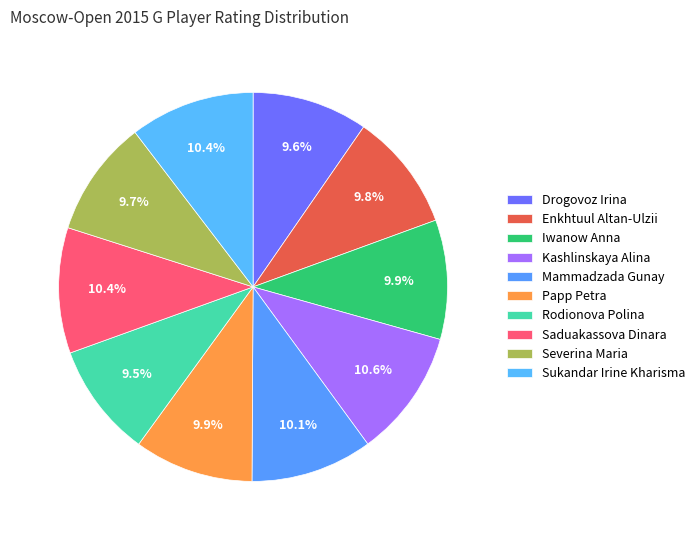

Is it true that Iwanow Anna is 1% of the pie?

False